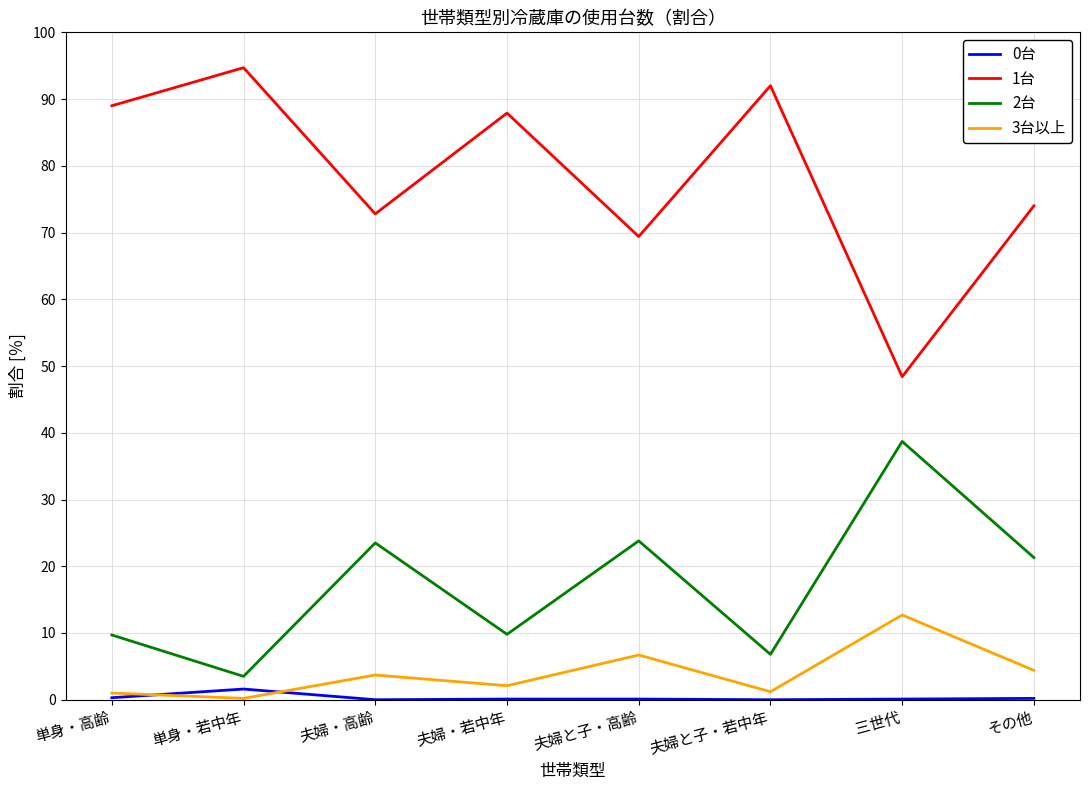

Where is the first local maximum for 2台?

夫婦・高齢